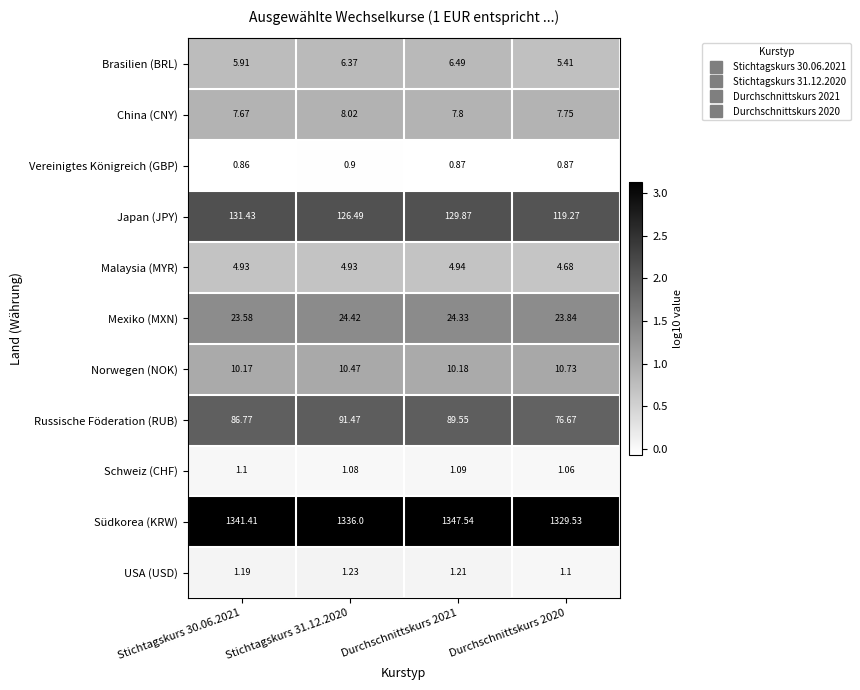

Which series has the largest range (max minus min)?

Südkorea (KRW)